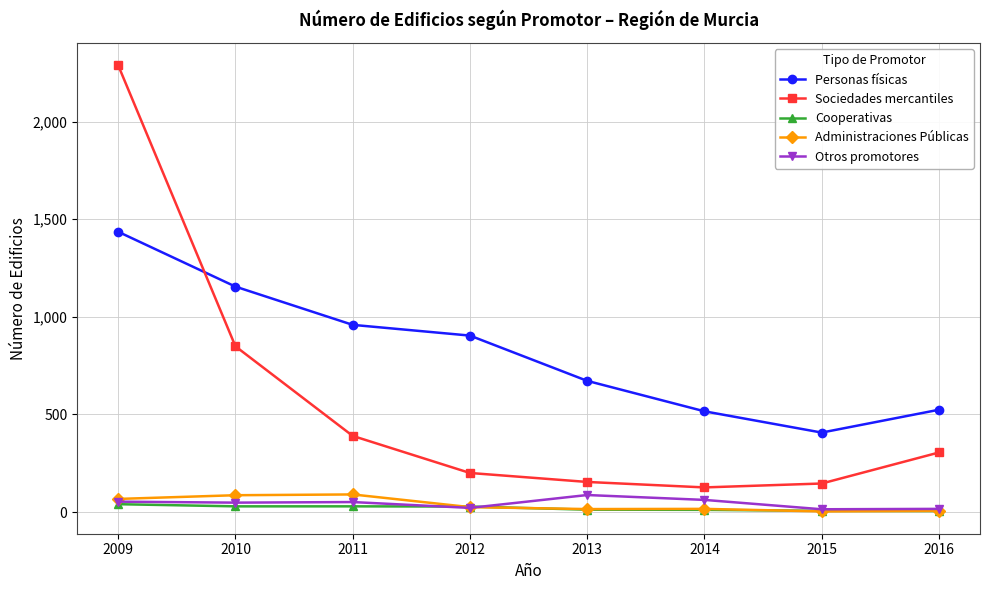

What is the value of the Cooperativas point at the 7th from the left?

6